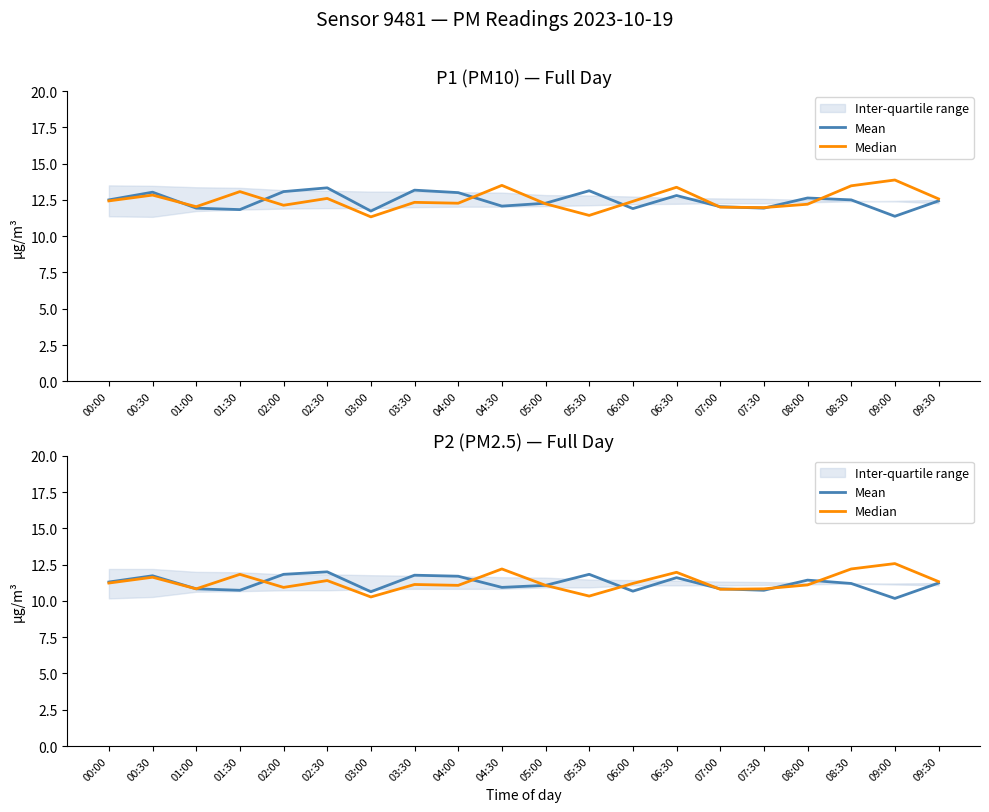

Reading right to left, extract all data points from this chart.

Mean: 09:30=11.2	09:00=10.2	08:30=11.2	08:00=11.4	07:30=10.7	07:00=10.8	06:30=11.6	06:00=10.7	05:30=11.8	05:00=11.1	04:30=10.9	04:00=11.7	03:30=11.8	03:00=10.6	02:30=12.0	02:00=11.8	01:30=10.7	01:00=10.8	00:30=11.7	00:00=11.3
Median: 09:30=11.3	09:00=12.6	08:30=12.2	08:00=11.1	07:30=10.8	07:00=10.8	06:30=12.0	06:00=11.2	05:30=10.3	05:00=11.1	04:30=12.2	04:00=11.1	03:30=11.1	03:00=10.3	02:30=11.4	02:00=10.9	01:30=11.8	01:00=10.8	00:30=11.6	00:00=11.2